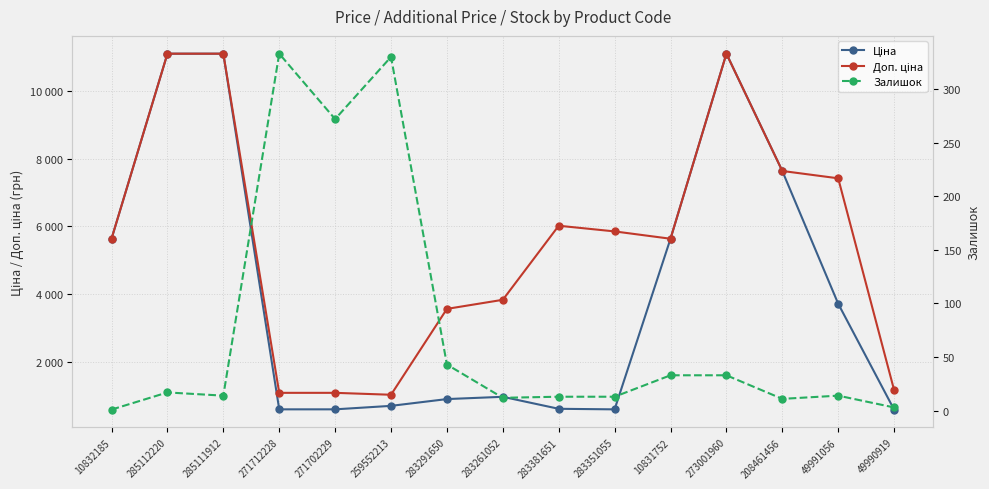

True or false: Залишок has more than 2 interior local peaks.

True